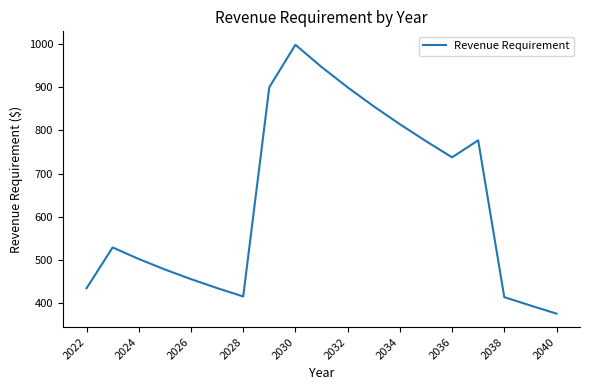

What is the maximum value shown in the chart?

998.5